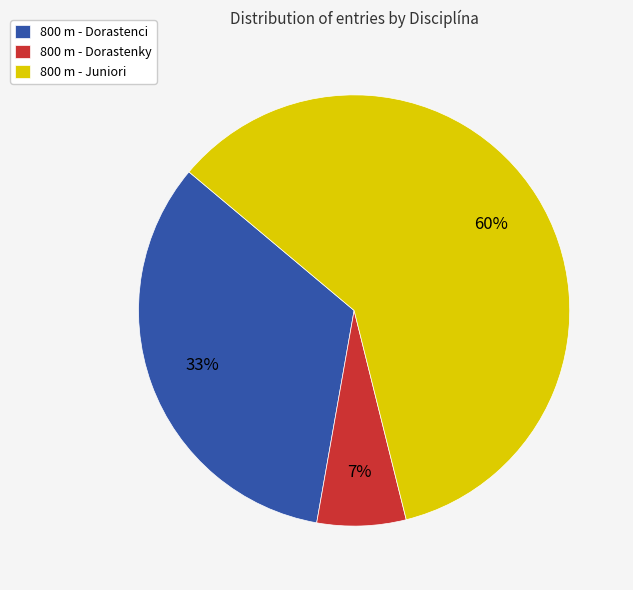

To the nearest percent, what is the difference between the 800 m - Dorastenky and 800 m - Juniori slice percentages?

53%